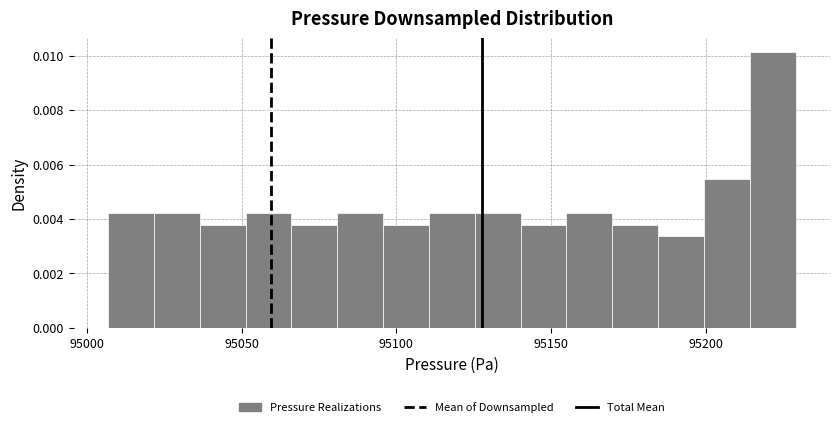

Around what value on the x-axis is the tallest bar? Give the approximate position of its centre, as read against the axis.

95220